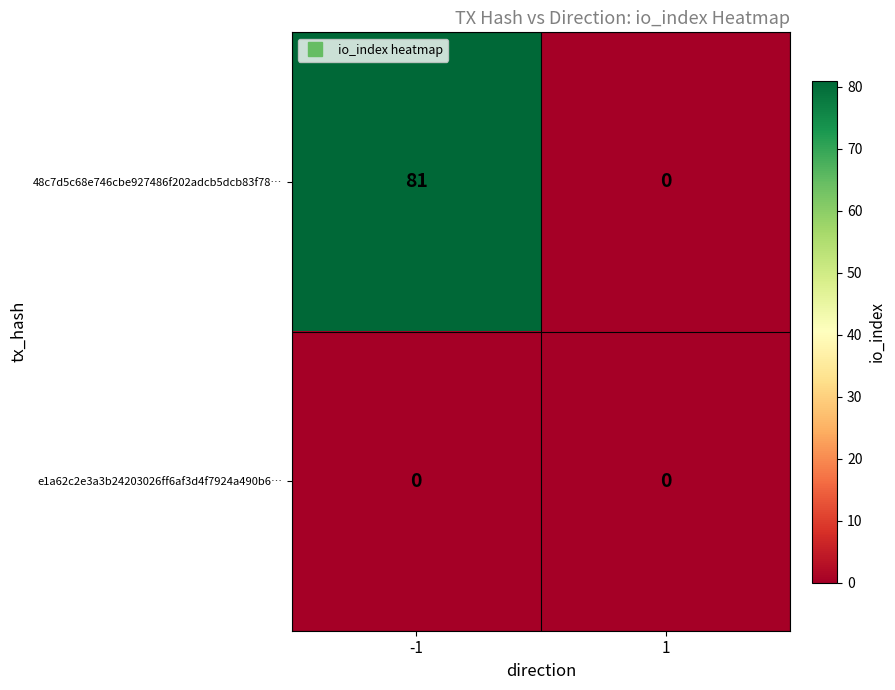

What is the difference between the highest and lowest values at -1?

81